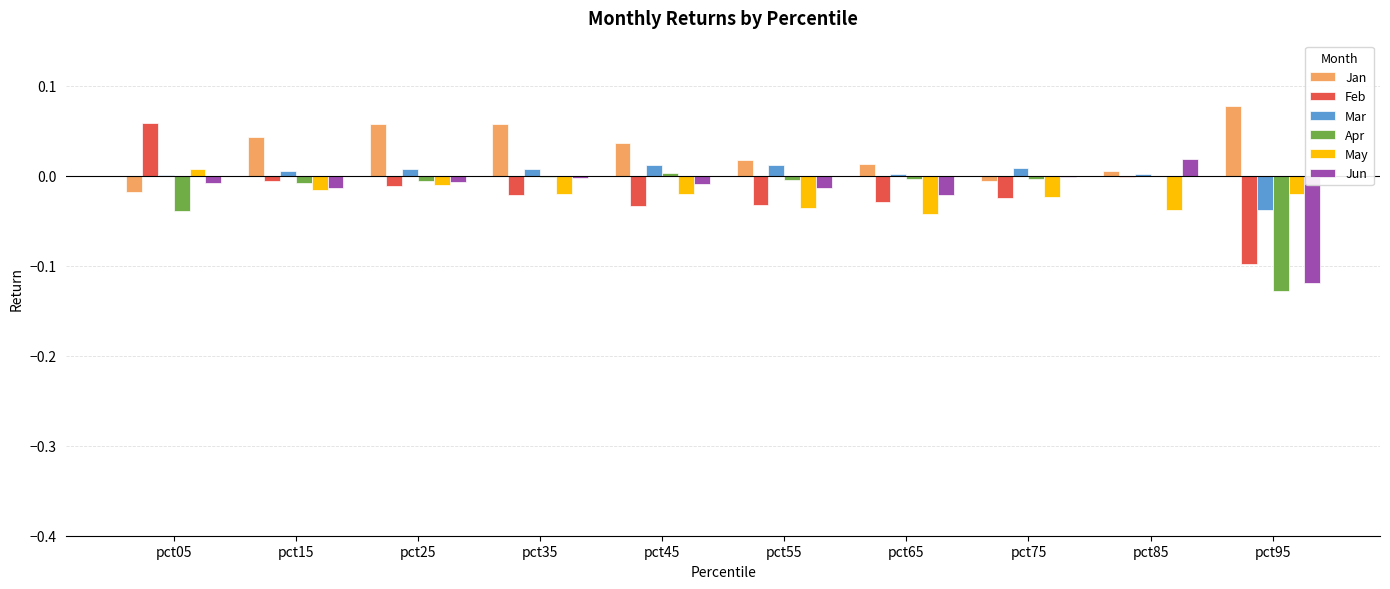

What is the sum of all Apr values?

-0.2